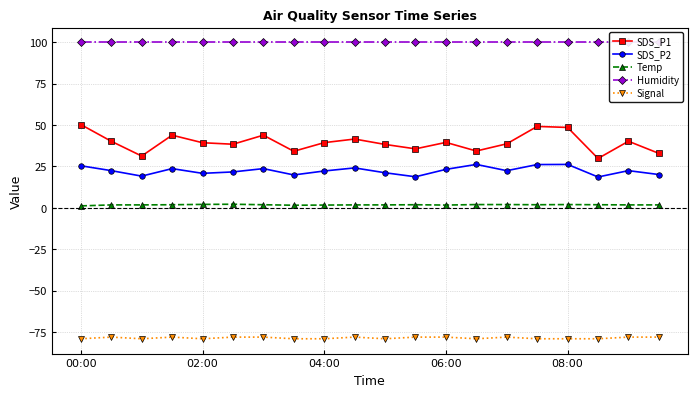

What is the maximum value shown in the chart?

99.9